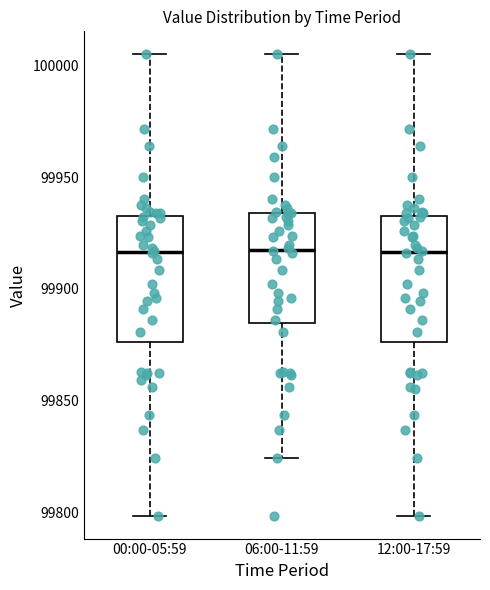

Reading left to right, read every box against the y-axis: the position of its median line, the range the box covers, and the ends of its whiskers. The values are not printed on the chart, so give them approximately, as read against the axis.

00:00-05:59: median 99915, box 99875 to 99930, whiskers 99800 to 100005
06:00-11:59: median 99920, box 99885 to 99935, whiskers 99825 to 100005
12:00-17:59: median 99915, box 99875 to 99930, whiskers 99800 to 100005